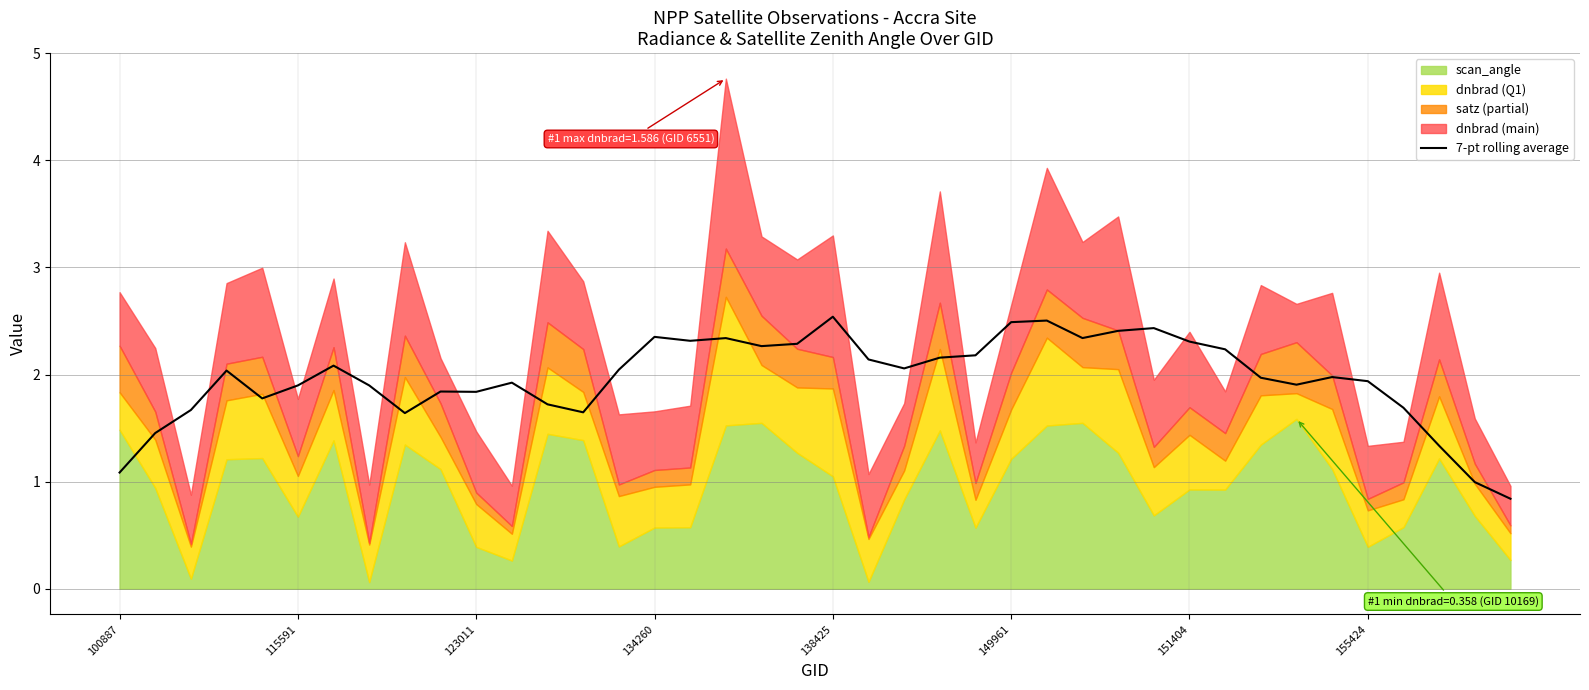

How many data points are less than 2?

20